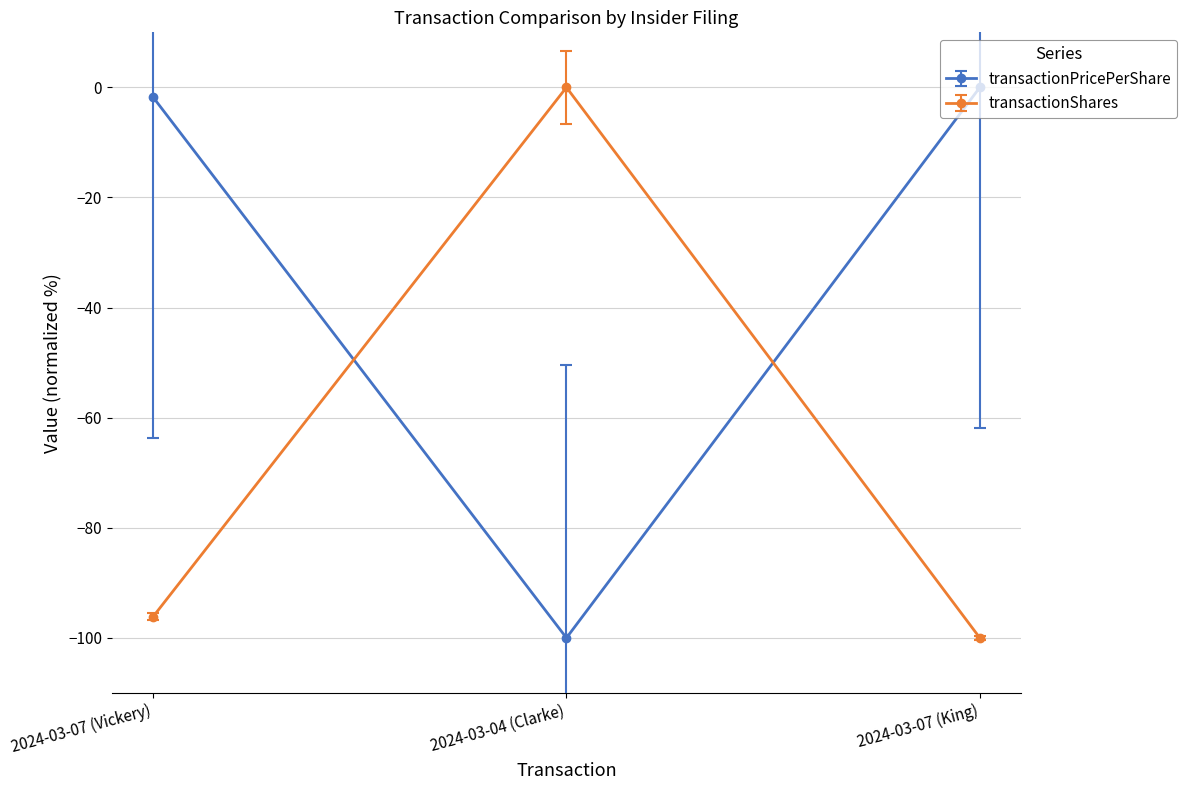

What is the approximate value of transactionShares at 2024-03-07 (Vickery)?

-96.2